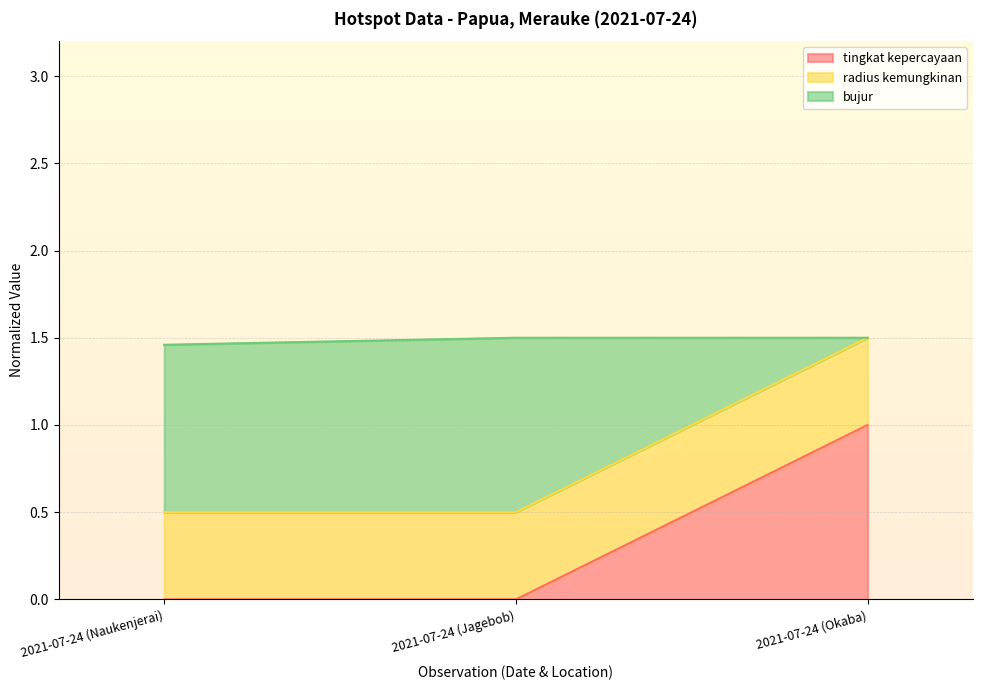

At which label does tingkat kepercayaan reach its peak?

2021-07-24 (Okaba)